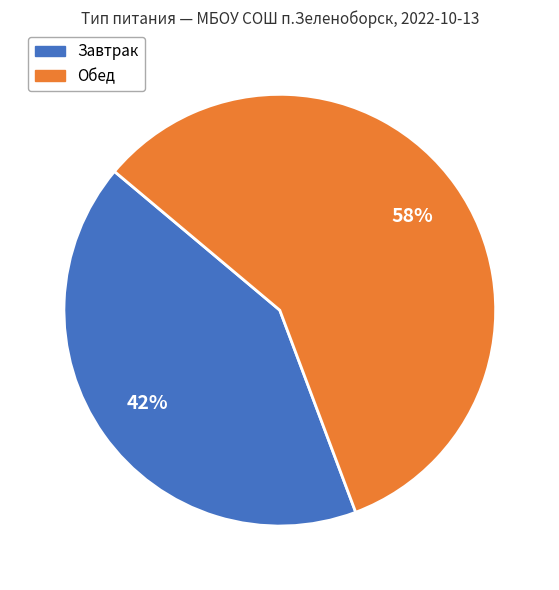

Is there a majority slice in this chart?

Yes